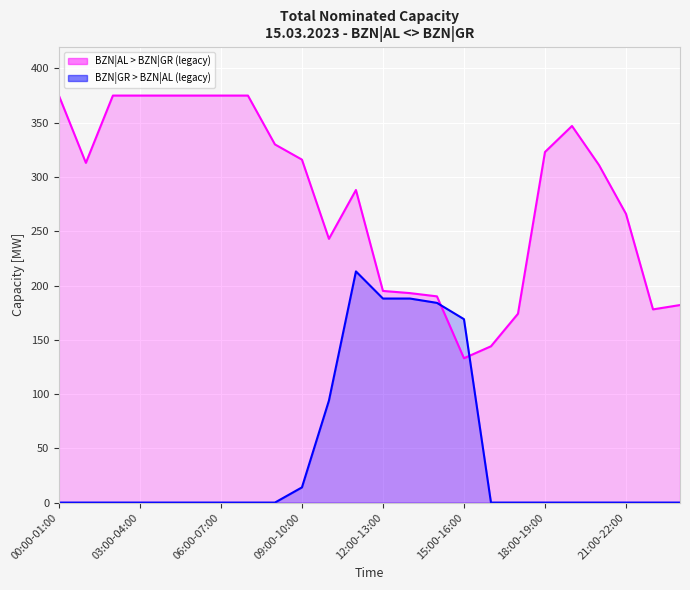

Count the number of categories in the chart.

24